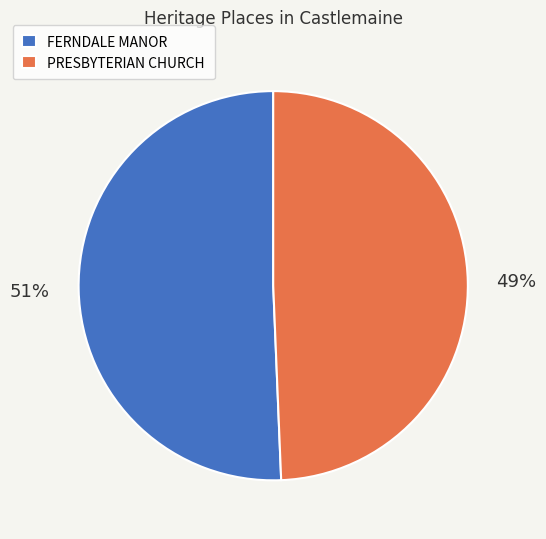

Is there a majority slice in this chart?

Yes